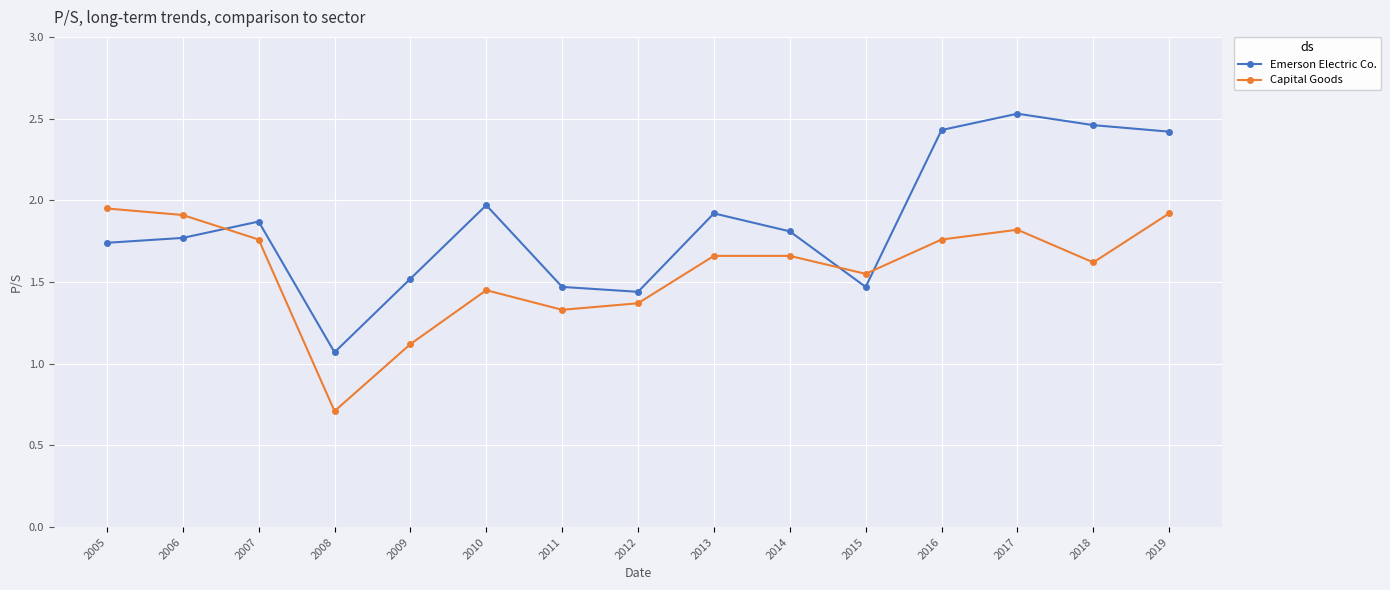

List the series in order of their overall mean, highest first.

Emerson Electric Co., Capital Goods